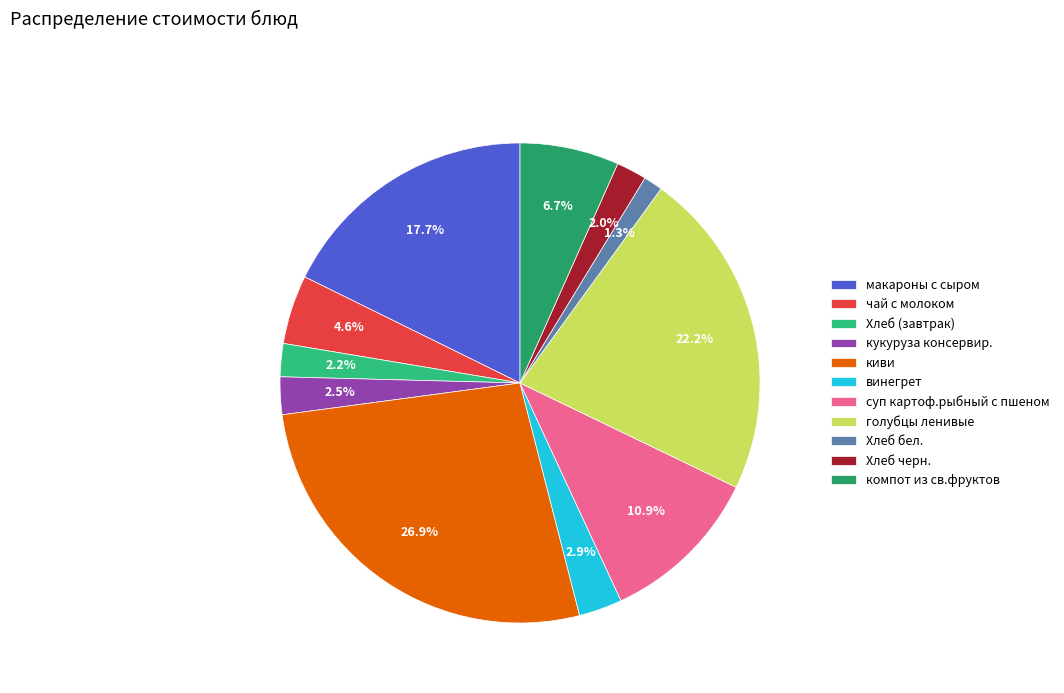

To the nearest percent, what is the average slice percentage?

9%